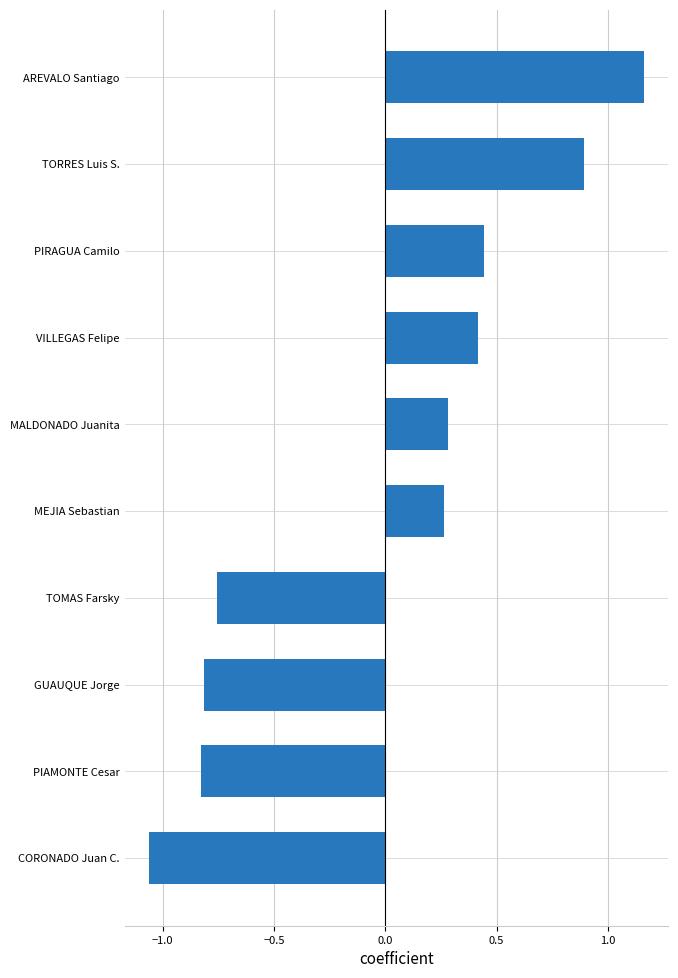

How many bars are there in total?

10